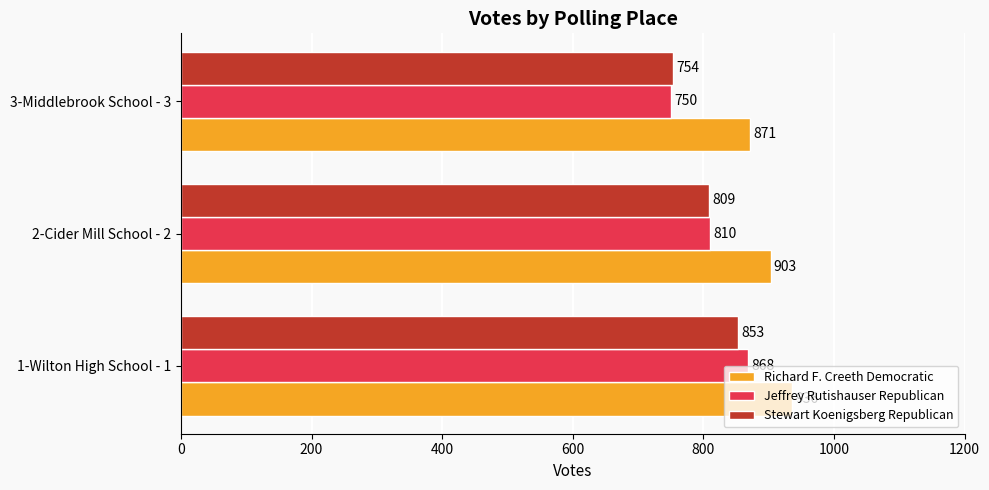

What is the total value across all series at 1-Wilton High School - 1?

2657